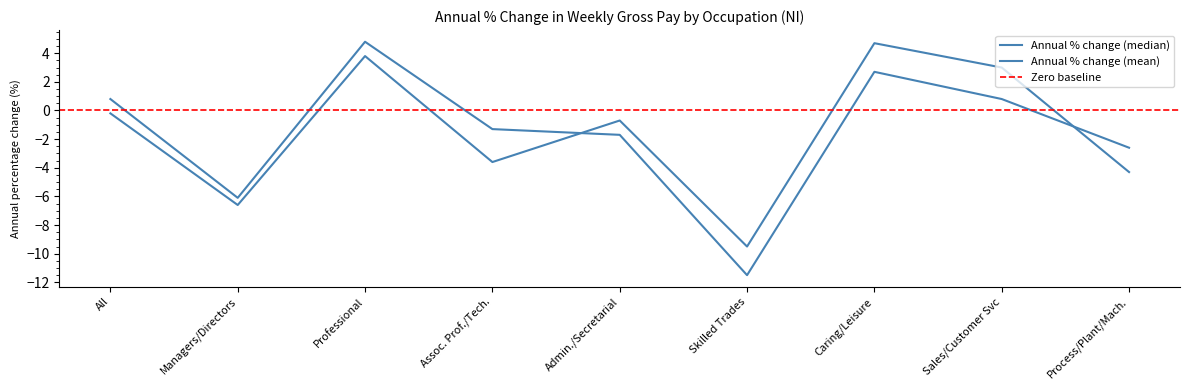

Which category has the lowest value in the Annual % change (mean) series?

Skilled Trades